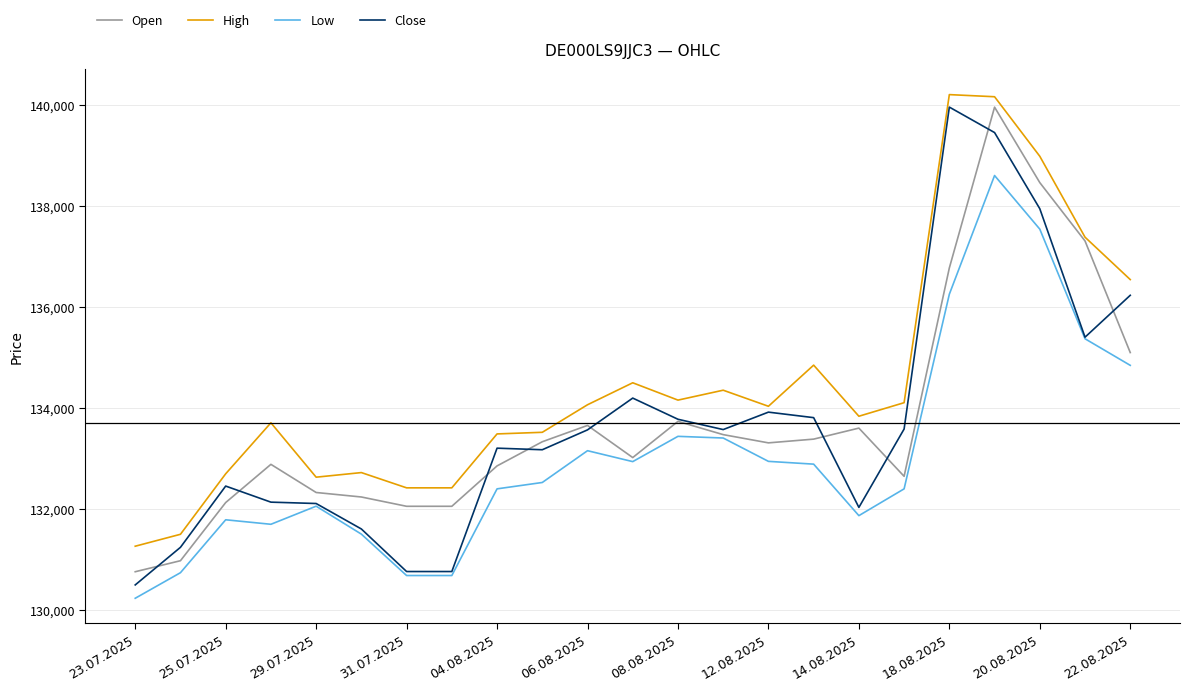

What is the lowest value of the Low series?

130232